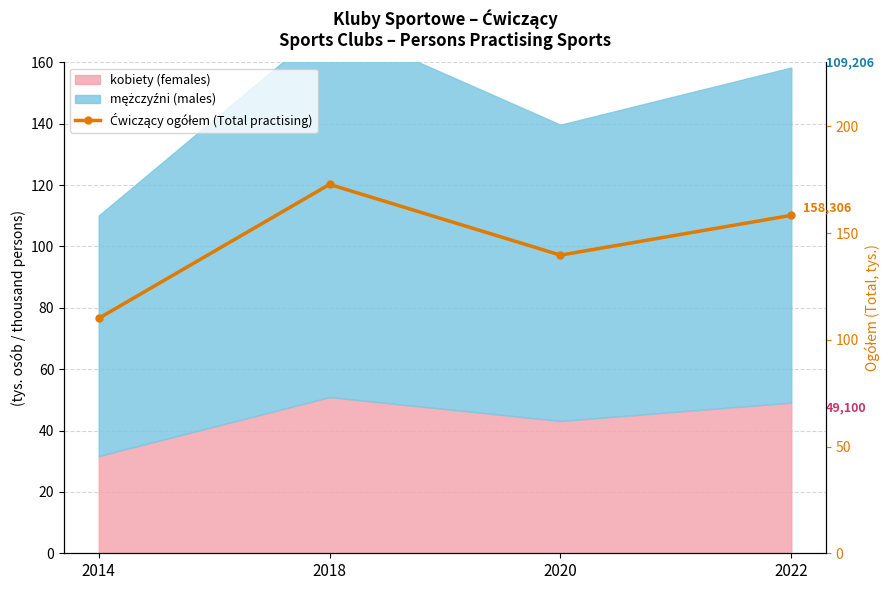

Reading left to right, extract all data points from this chart.

2014=110.1	2018=172.8	2020=139.7	2022=158.3